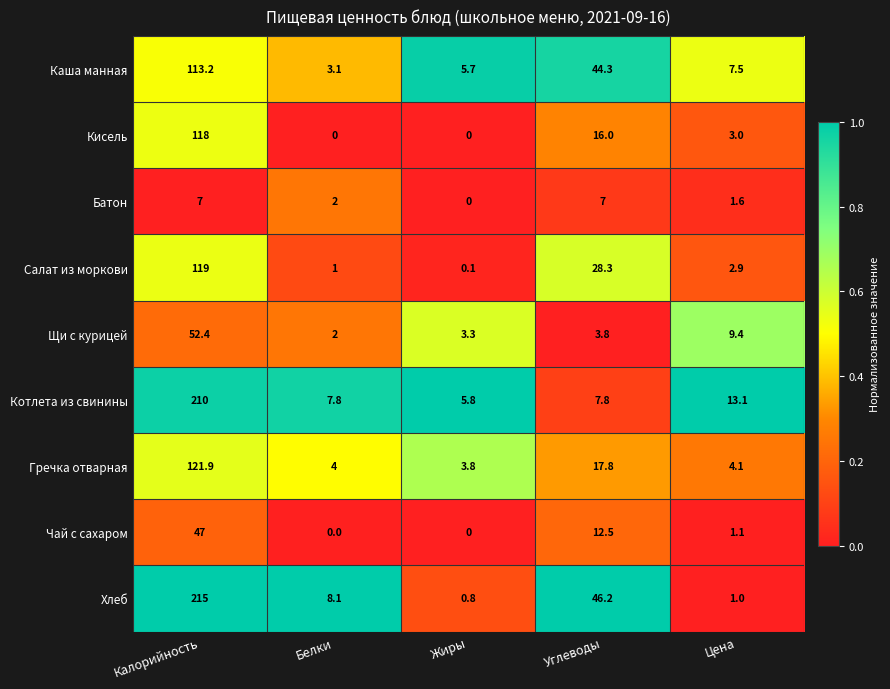

How many values in the Щи с курицей series exceed 3?

4